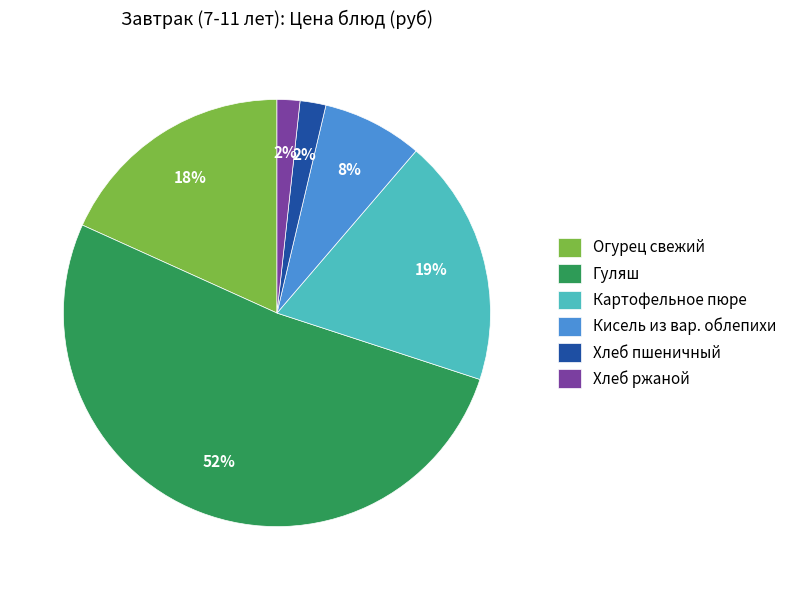

Which category has the biggest portion of the pie?

Гуляш